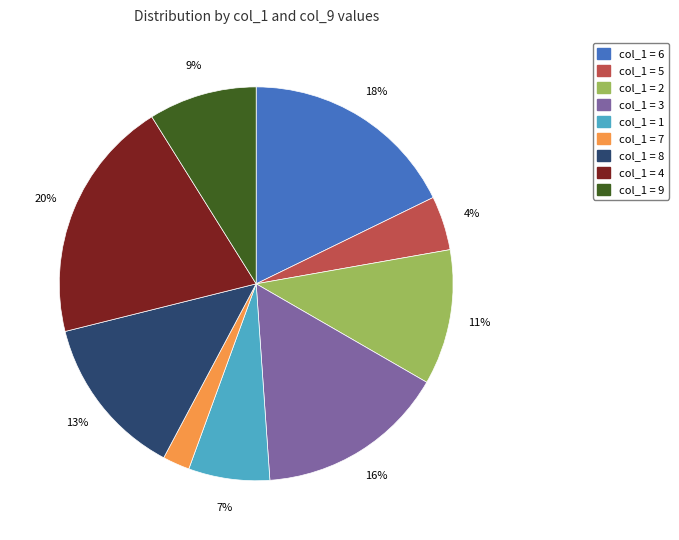

Does any single category account for the majority?

No